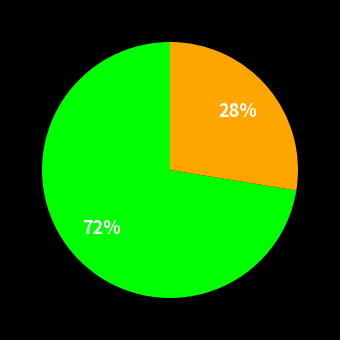

To the nearest percent, what is the average slice percentage?

50%